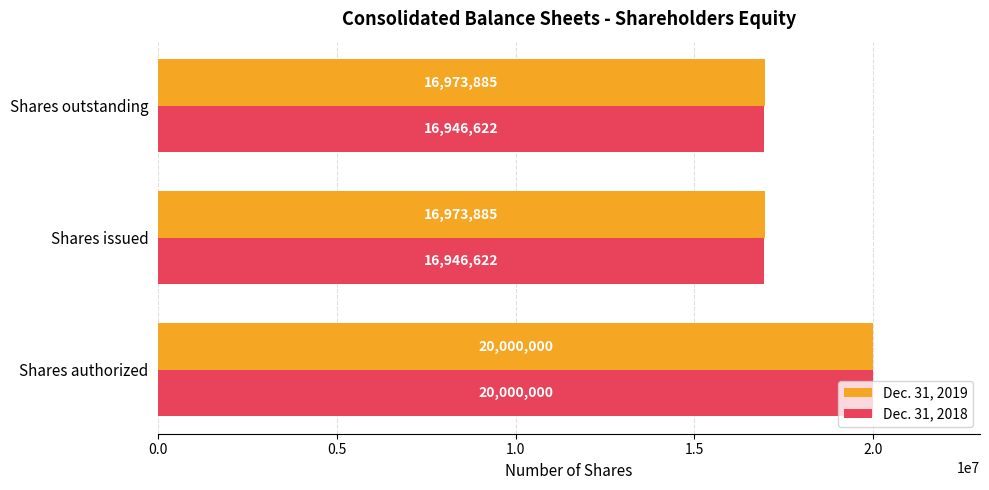

The value of Dec. 31, 2019 at Shares outstanding is 16973885. True or false?

True